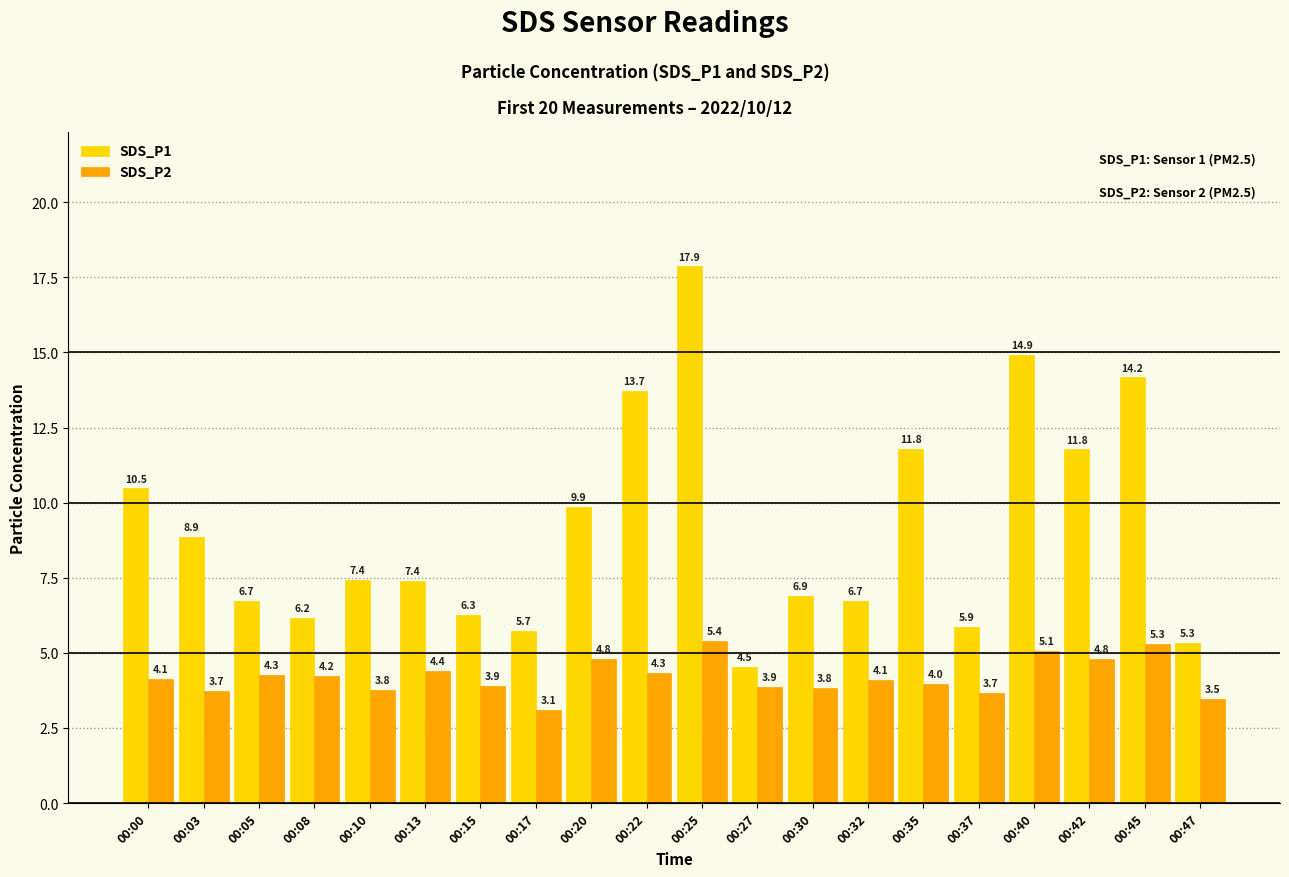

Between 00:10 and 00:47, which series saw the biggest shift?

SDS_P1